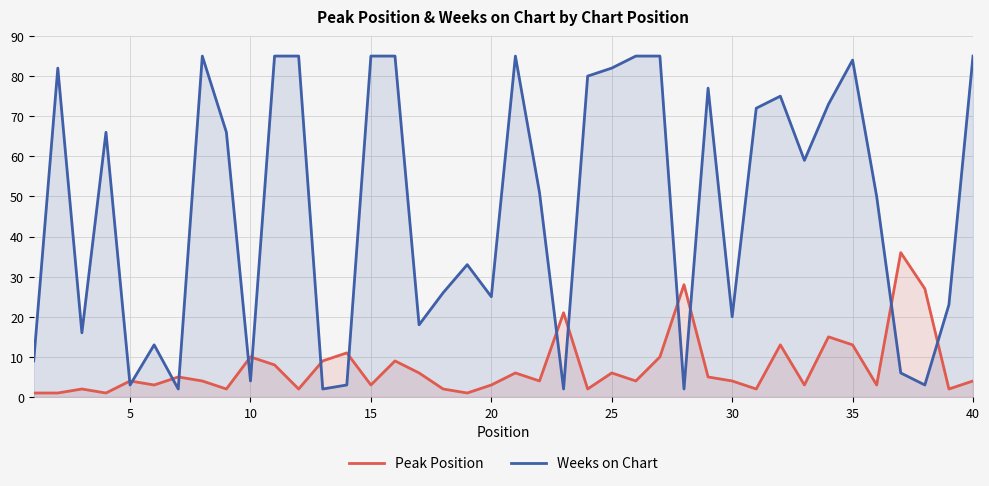

True or false: Peak Position has a value of 9 at 35.

False